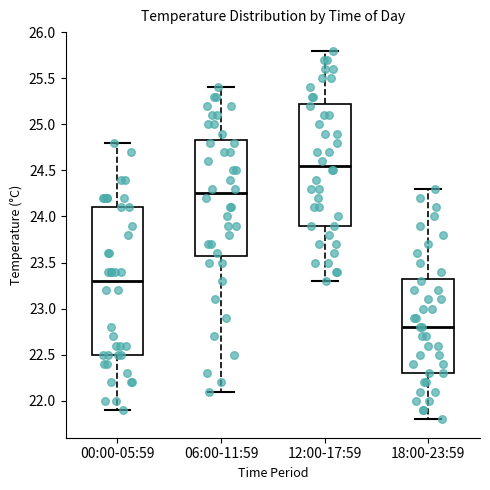

Reading left to right, read every box against the y-axis: the position of its median line, the range the box covers, and the ends of its whiskers. The values are not printed on the chart, so give them approximately, as read against the axis.

00:00-05:59: median 23.30, box 22.50 to 24.10, whiskers 21.90 to 24.80
06:00-11:59: median 24.25, box 23.60 to 24.85, whiskers 22.10 to 25.40
12:00-17:59: median 24.55, box 23.90 to 25.25, whiskers 23.30 to 25.80
18:00-23:59: median 22.80, box 22.30 to 23.35, whiskers 21.80 to 24.30